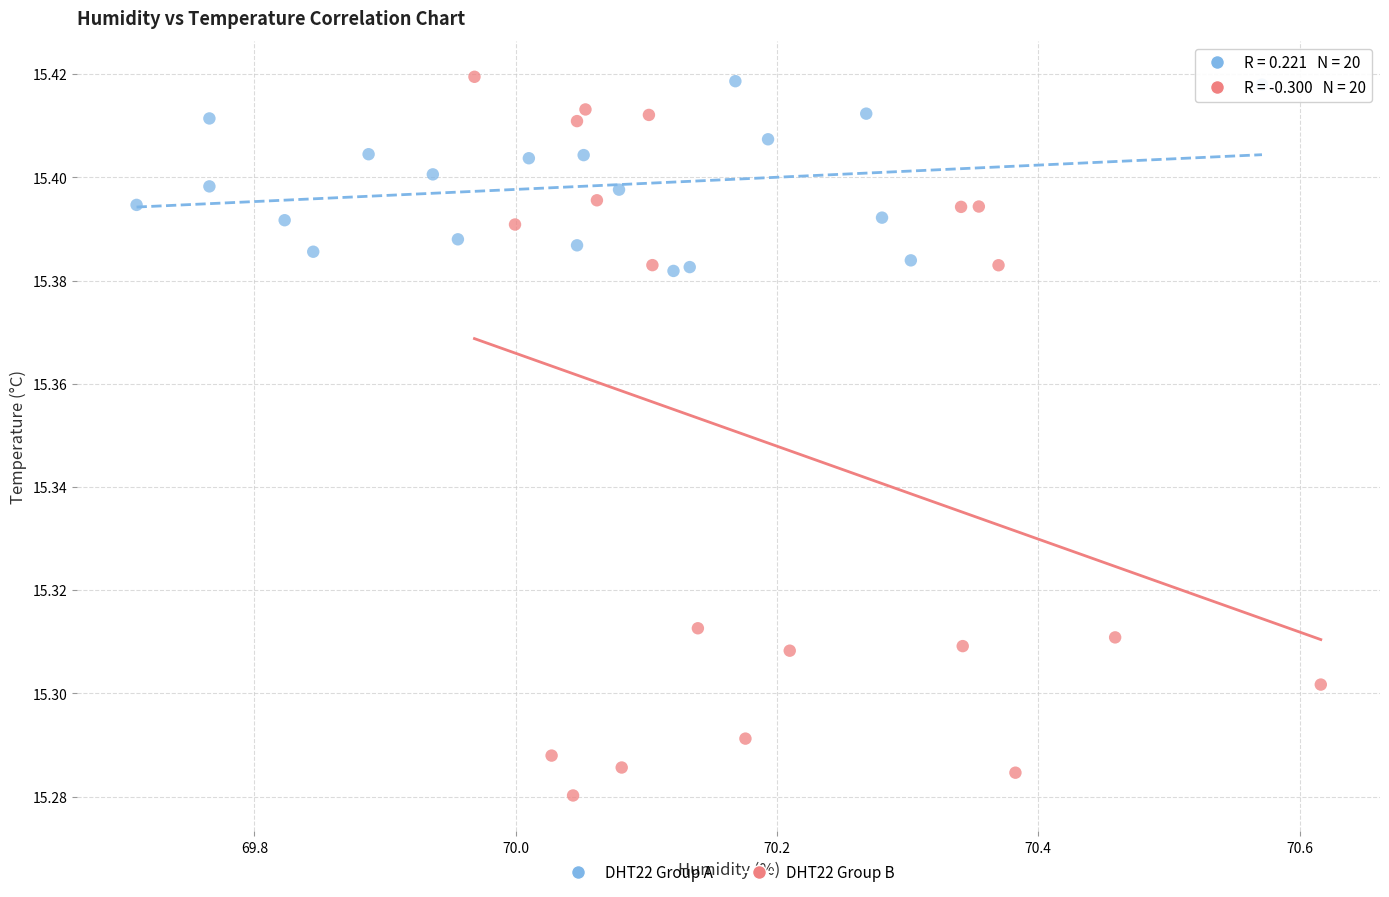

What are all the series names shown in the legend?

DHT22 Group A, DHT22 Group B